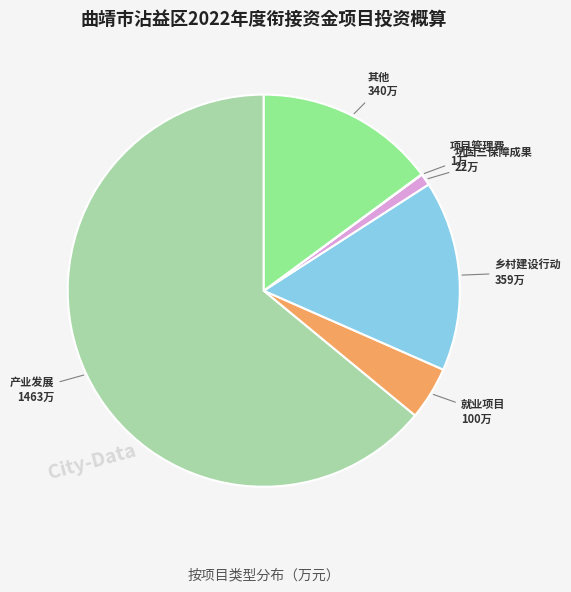

Is it true that 巩固三保障成果 is 14% of the pie?

False